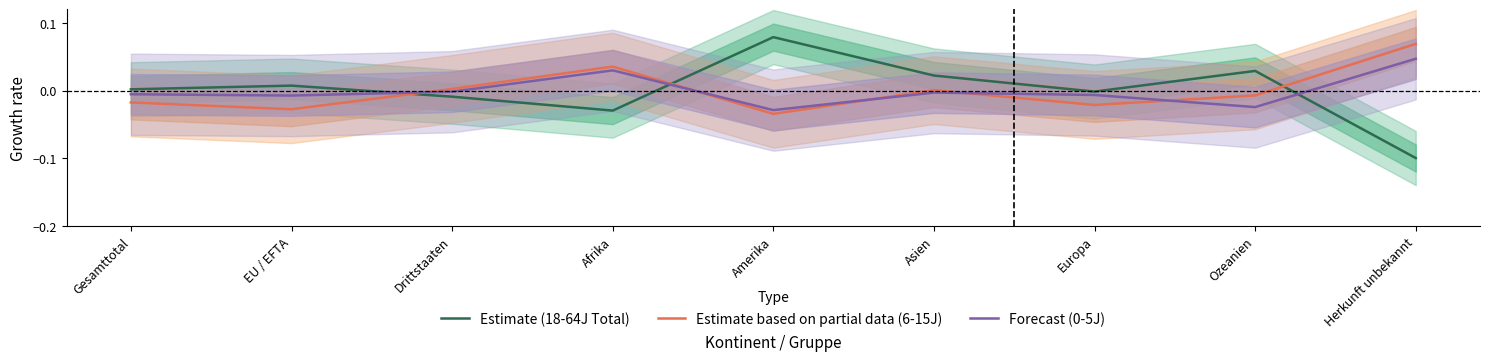

Is it true that Forecast (0-5J) equals -0.0 at Gesamttotal?

False